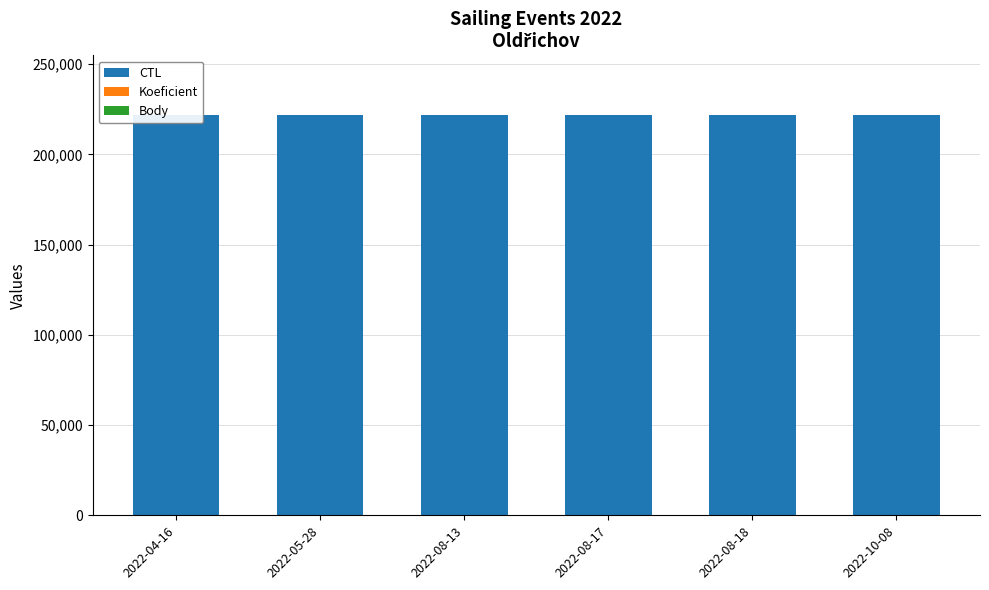

How many data points does each series have?

6